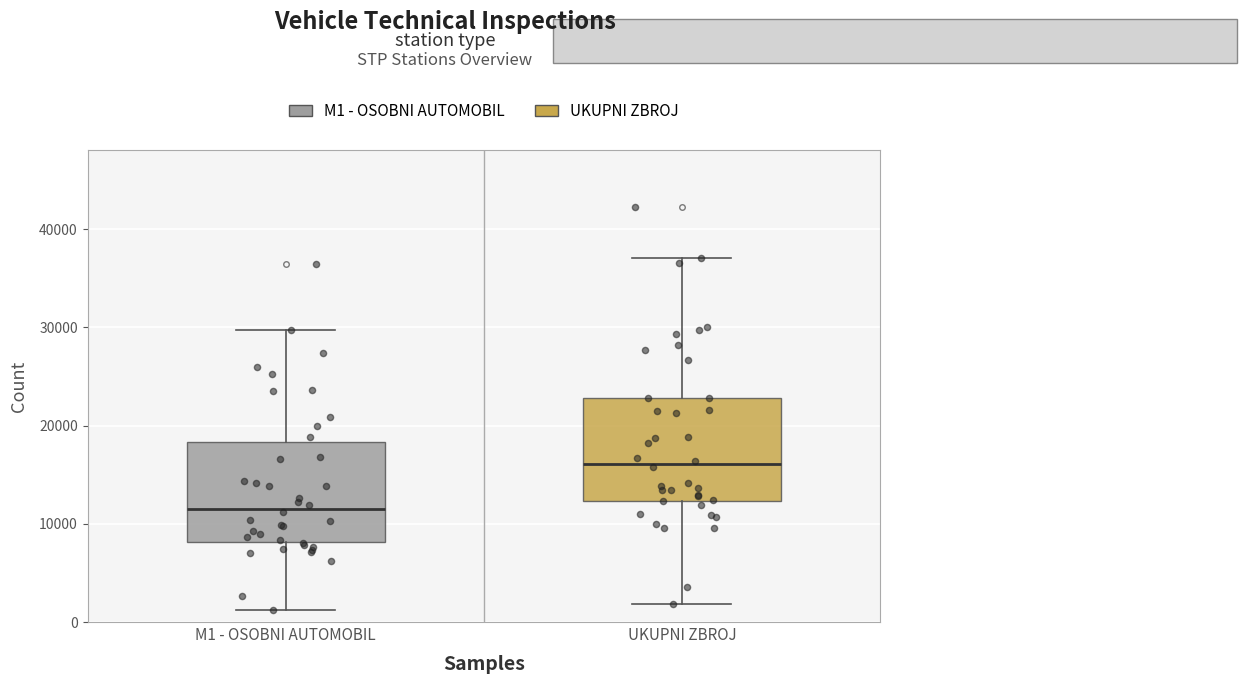

Reading left to right, transcribe this box plot: for each box, give where its median line is, the range the box spans, and where its two whiskers end, as read against the y-axis. The values are not printed on the chart, so give them approximately, as read against the axis.

M1 - OSOBNI AUTOMOBIL: median 12000, box 8000 to 18000, whiskers 1000 to 30000
UKUPNI ZBROJ: median 16000, box 12000 to 23000, whiskers 2000 to 37000